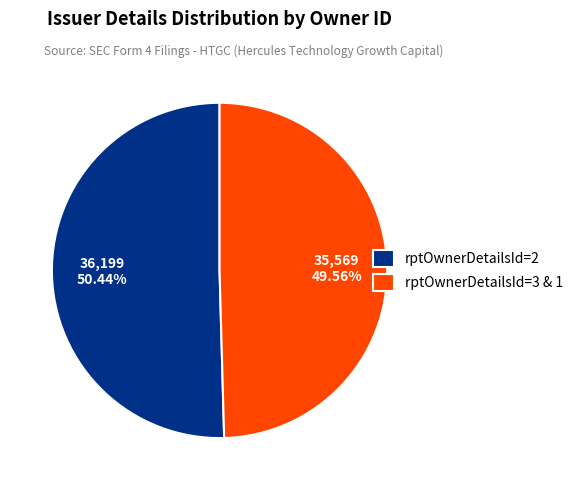

Does any single category account for the majority?

Yes